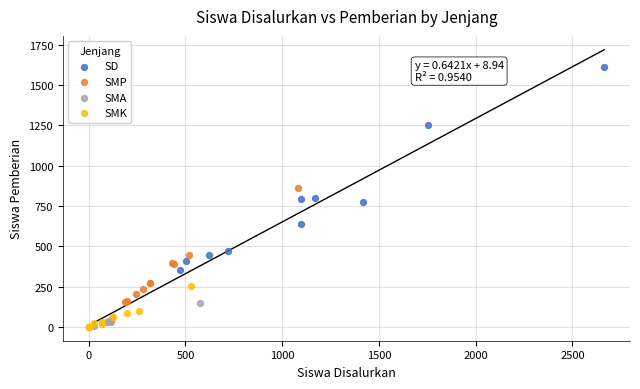

Which series contains the highest Y value?

SD